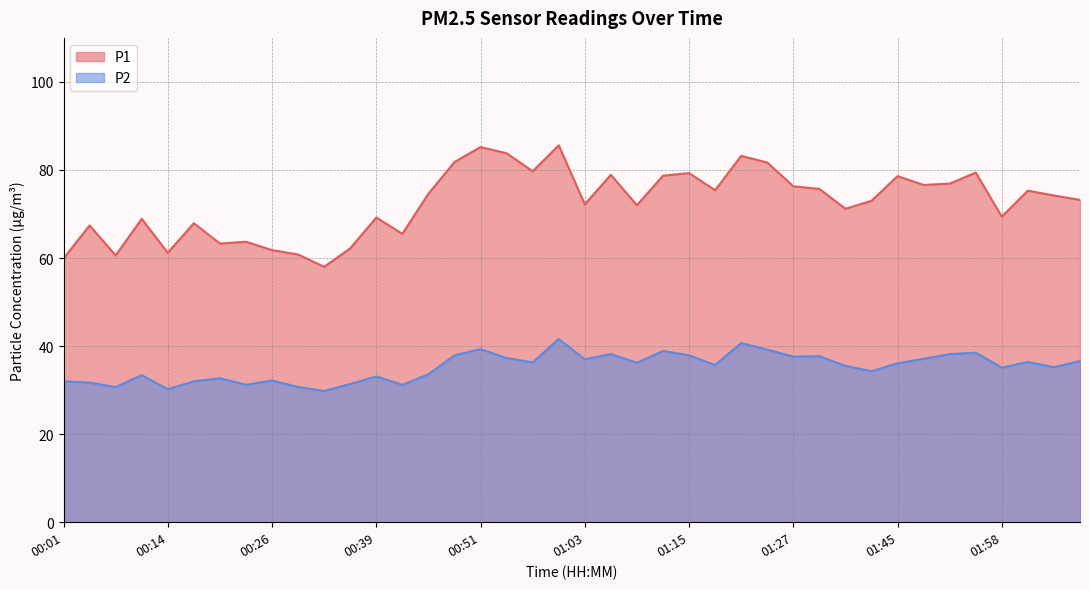

The value of P2 at 00:45 is 33.6. True or false?

True